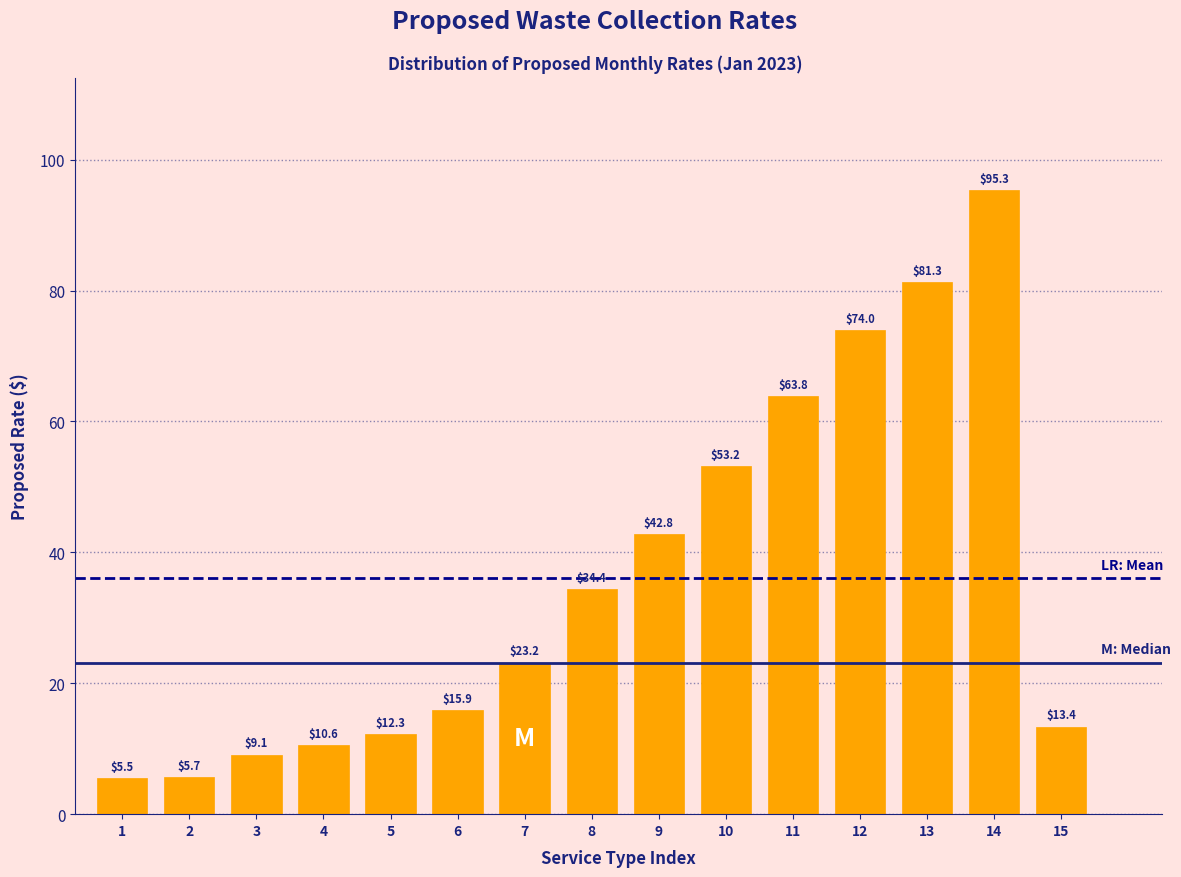

Reading left to right, list all the values displayed in this chart.

1=5.5	2=5.7	3=9.1	4=10.6	5=12.3	6=15.9	7=23.2	8=34.4	9=42.8	10=53.2	11=63.8	12=74.0	13=81.3	14=95.3	15=13.4